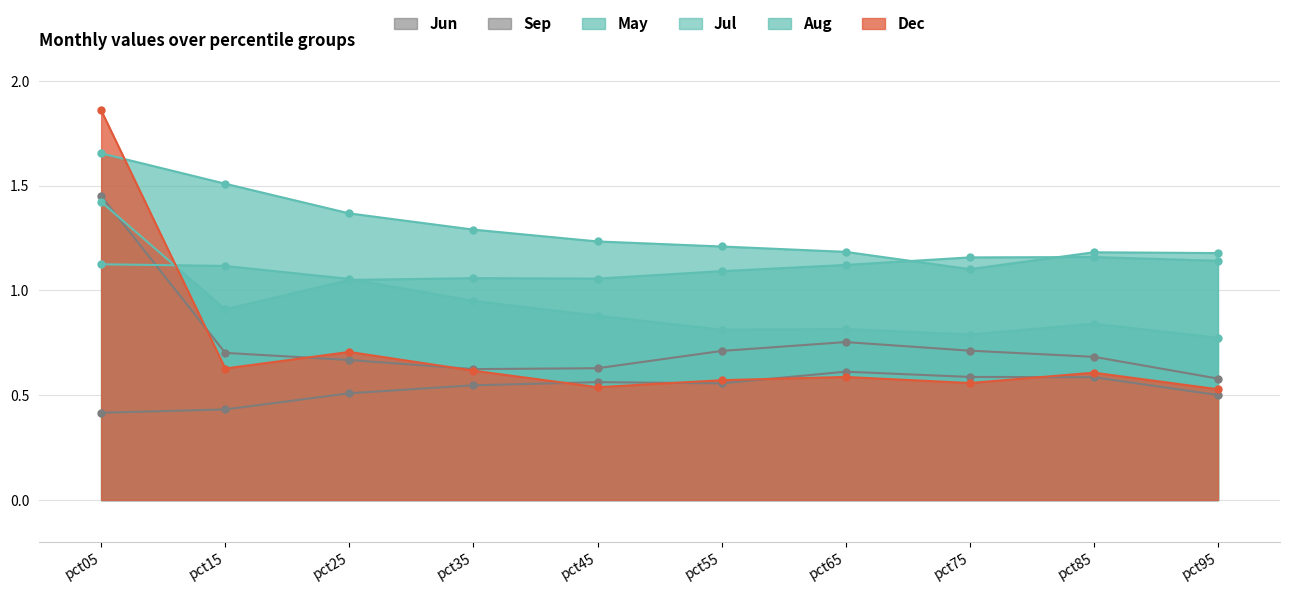

What is the difference between the maximum and second lowest values in the Dec series?

1.3